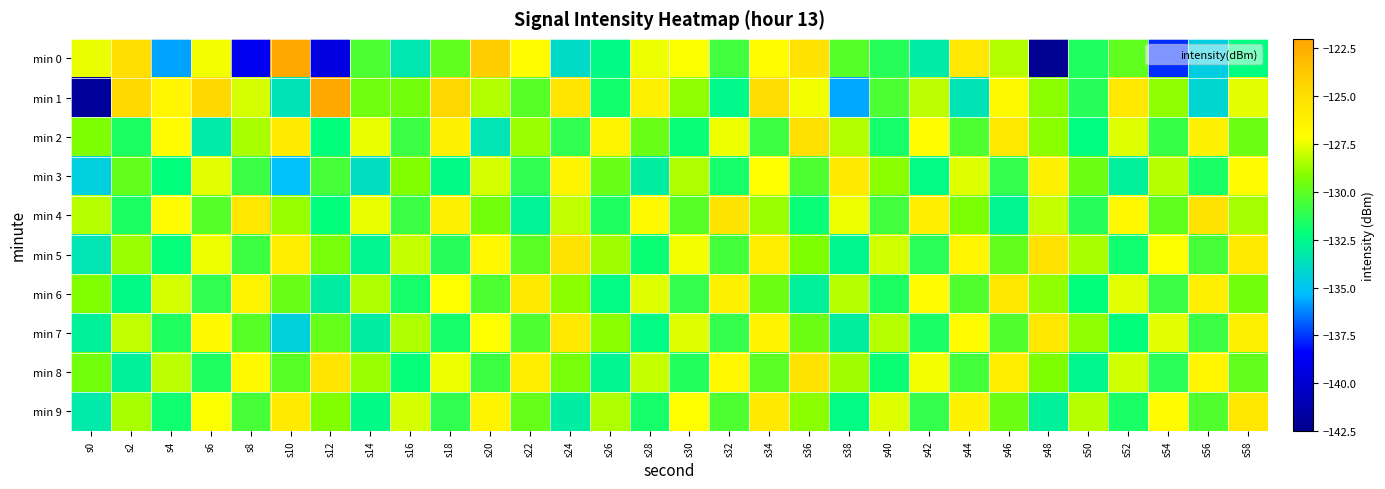

At s4, list the series in order from smallest to largest.

min 0, min 3, min 5, min 9, min 7, min 8, min 6, min 4, min 2, min 1